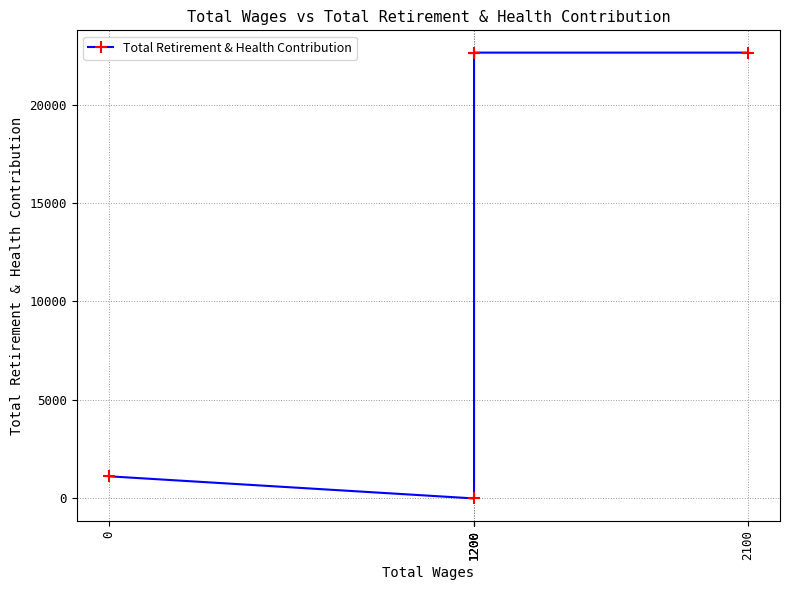

Is it true that the value at 1200 is 0?

True